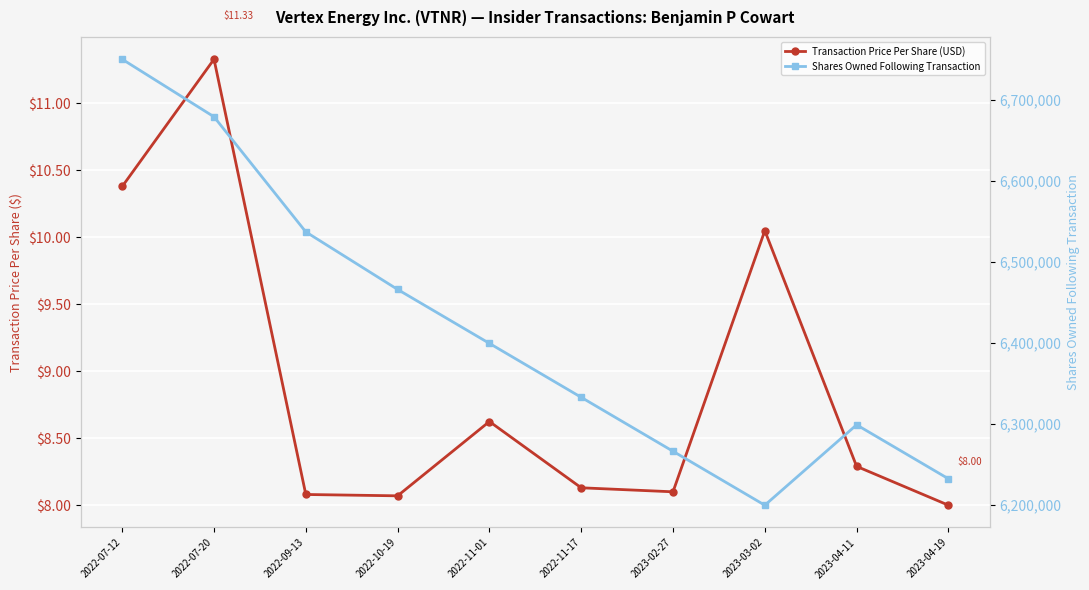

At which label does Shares Owned Following Transaction reach its minimum?

2023-03-02